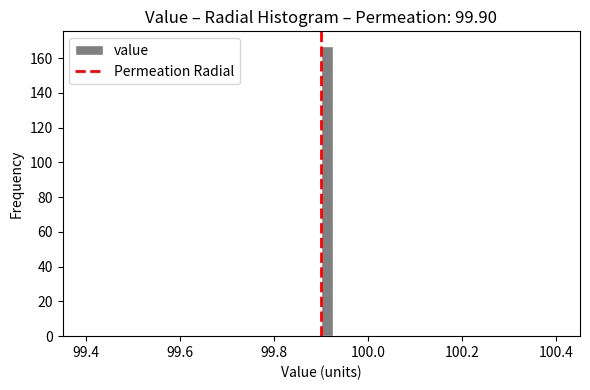

Around what value on the x-axis is the tallest bar? Give the approximate position of its centre, as read against the axis.

99.92